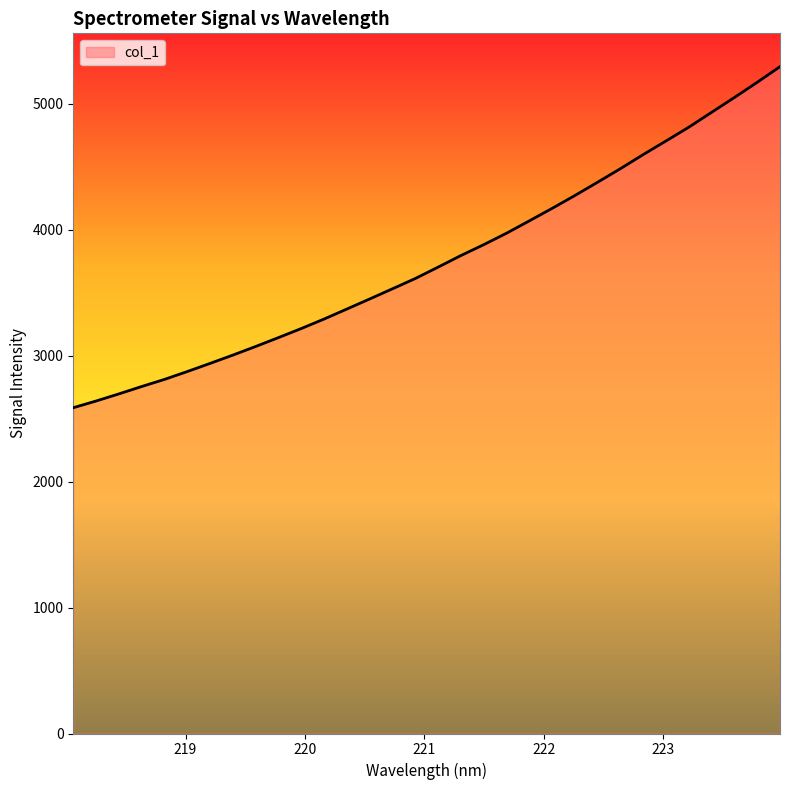

What is the minimum value shown in the chart?

2586.2